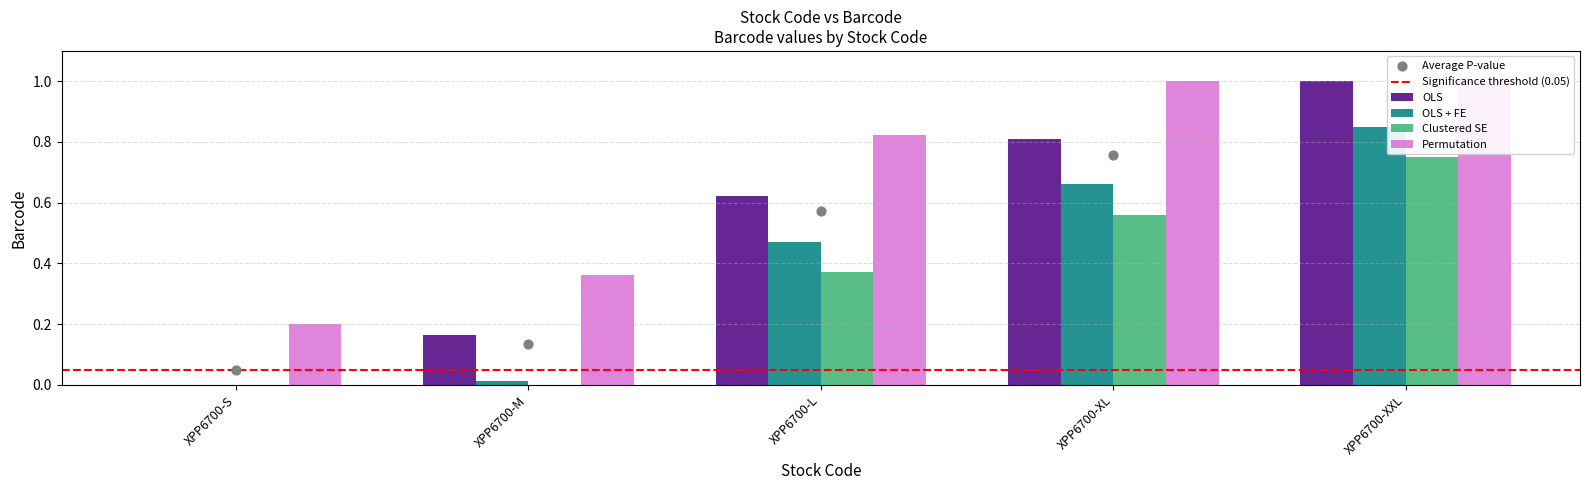

Which series contains the lowest Y value?

OLS